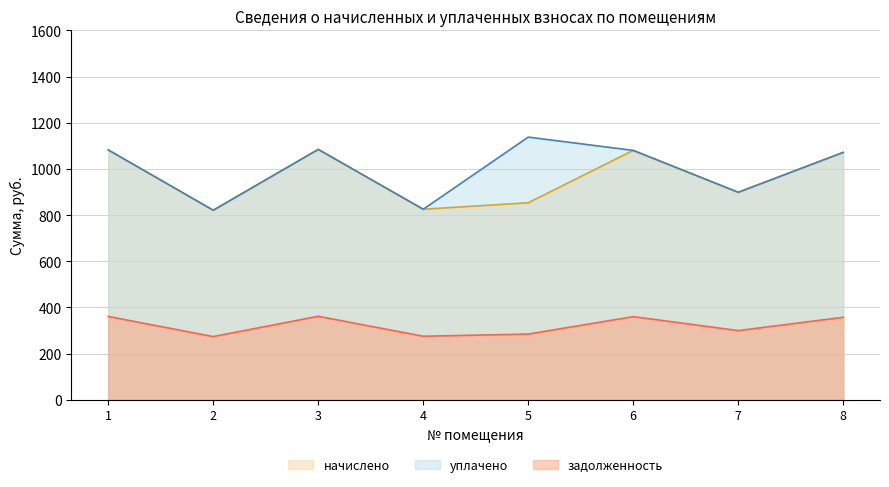

What is the sum of the начислено values at 4 and 3?

1909.4